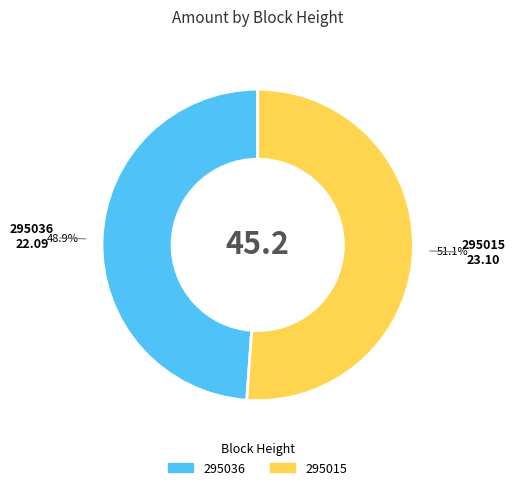

Rank the categories by value from highest to lowest.

295015, 295036